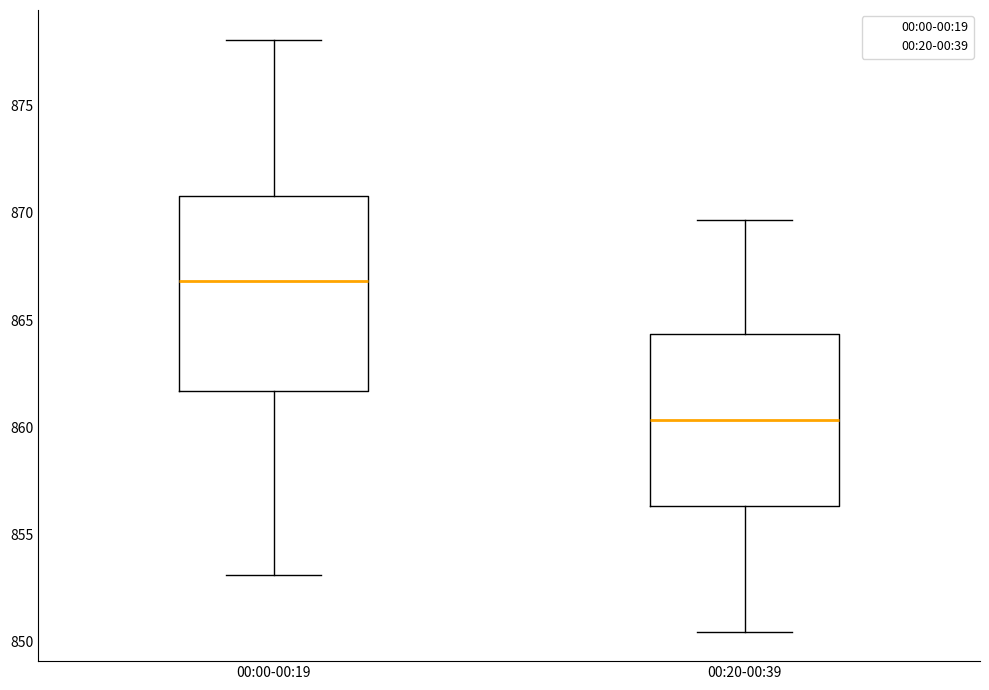

Which box is the tallest, from its lower edge to its upper edge?

00:00-00:19